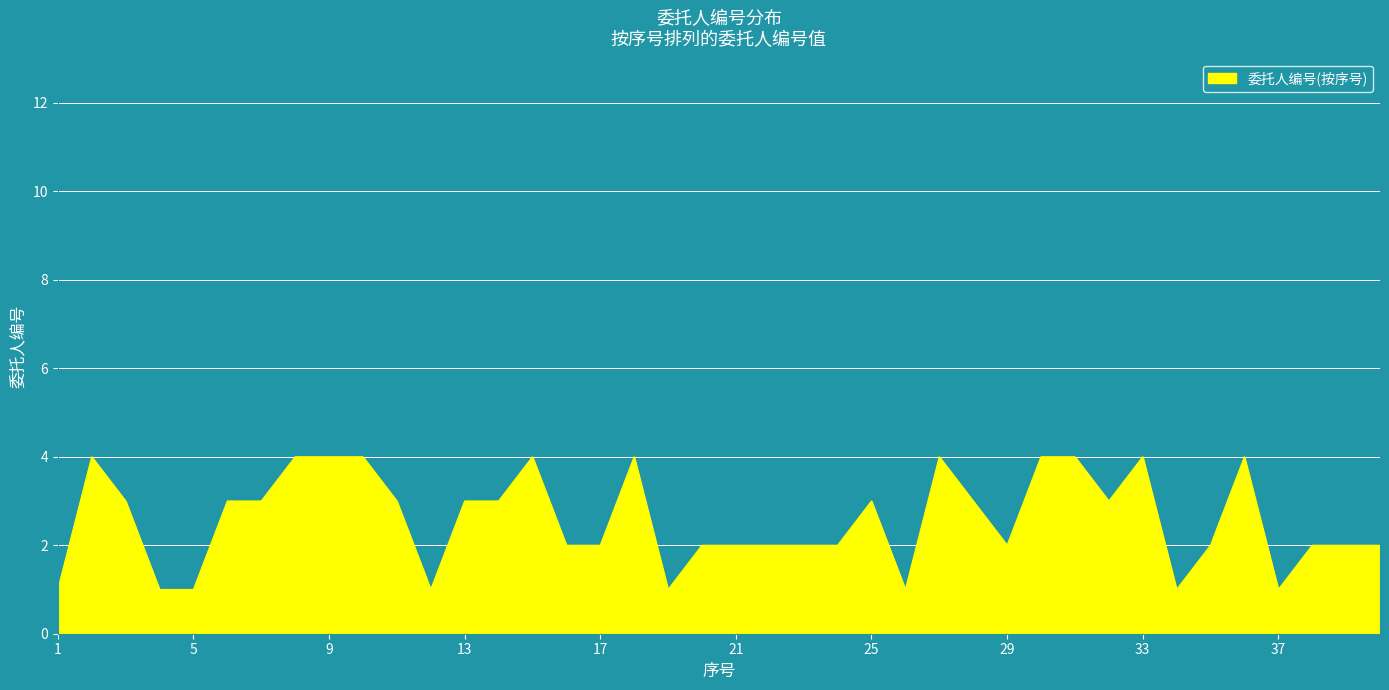

What is the difference between the maximum and minimum values?

3